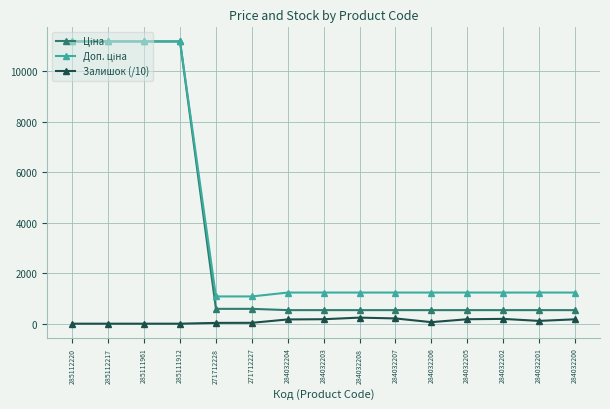

How many lines are shown in the chart?

3